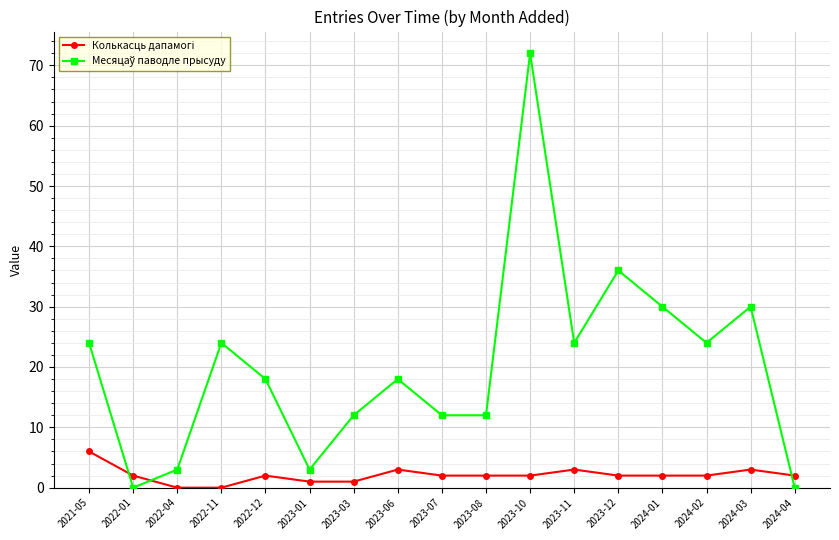

What position from the right is 2024-04?

1